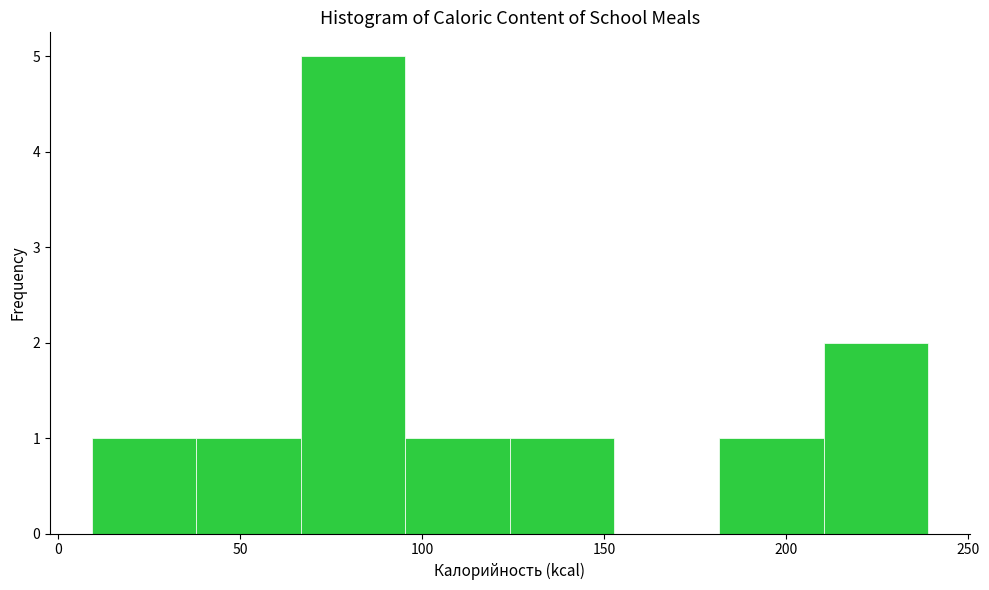

Reading left to right, list every bar in this chart as the range it spans on the x-axis followed by its height. Neither the bar edges nor the heights are printed on the chart, so give them approximately, as read against the axes.

10 to 40: 1
40 to 65: 1
65 to 95: 5
95 to 125: 1
125 to 155: 1
155 to 180: 0
180 to 210: 1
210 to 240: 2